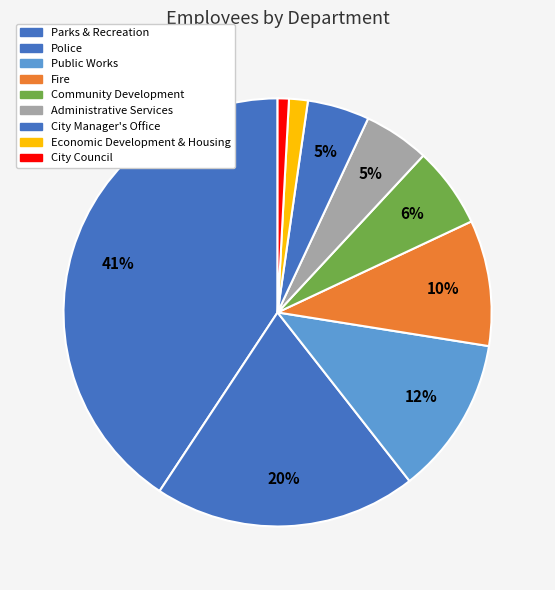

To the nearest percent, what is the difference between the Economic Development & Housing and Police slice percentages?

18%